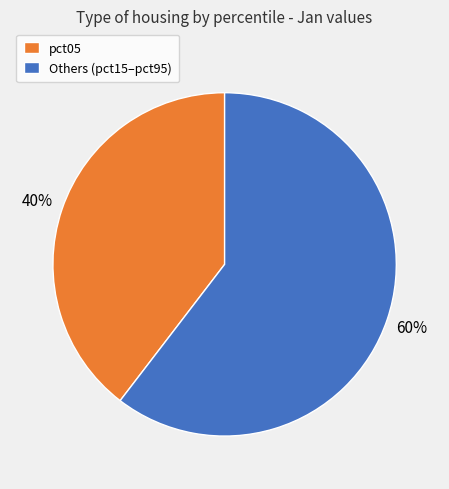

Which category has the smallest portion of the pie?

pct05